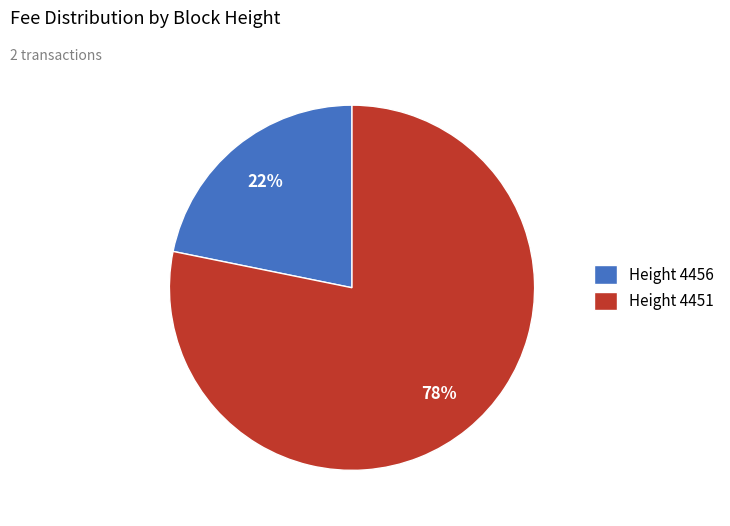

To the nearest percent, what is the difference between the largest and smallest slice percentages?

56%